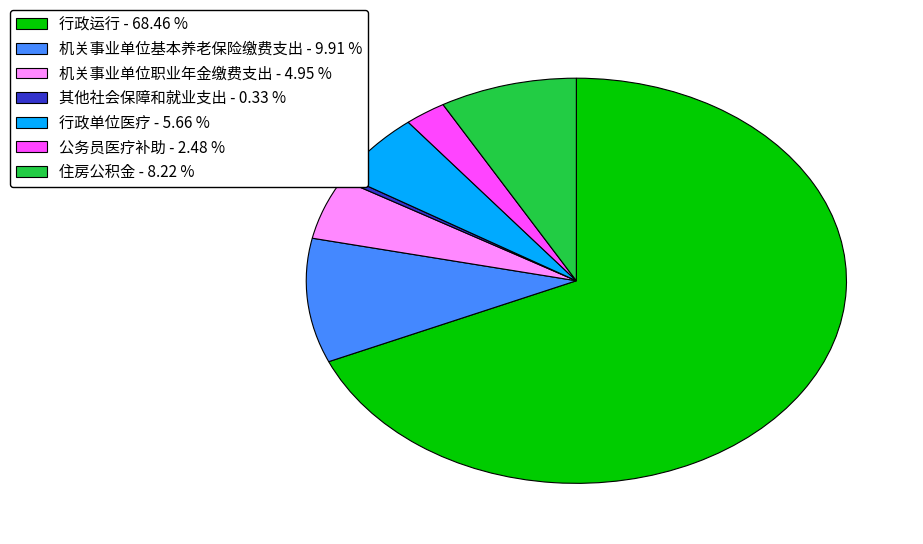

Is there a majority slice in this chart?

Yes